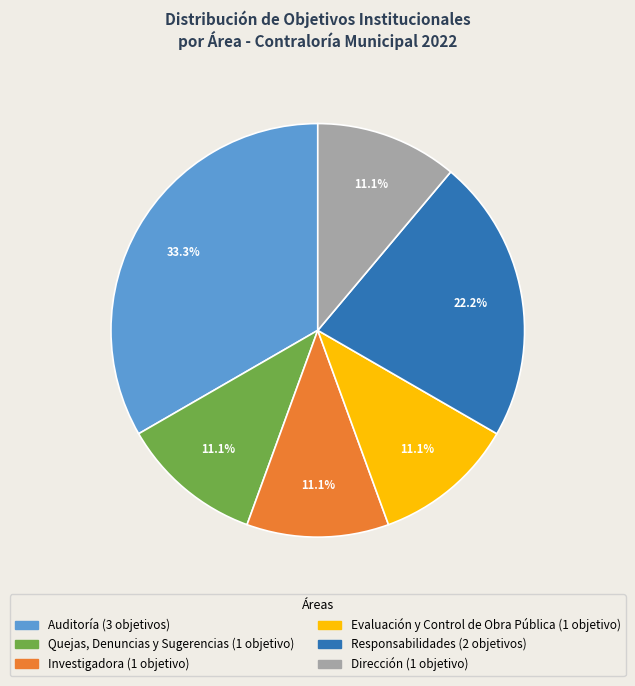

Is there any slice that represents more than half of the pie?

No